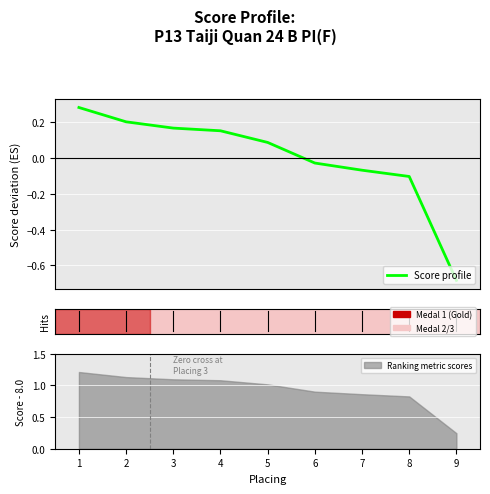

What is the difference between the maximum and minimum values?

1.0